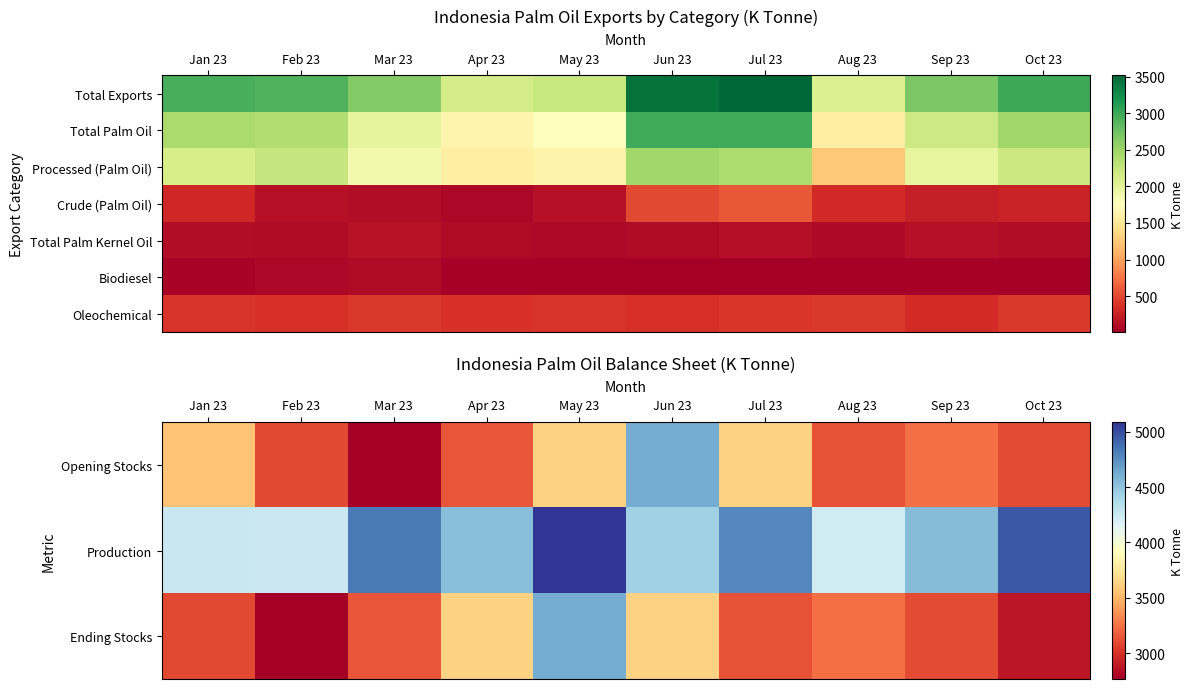

What is the total value across all series at Jul 23?

12644